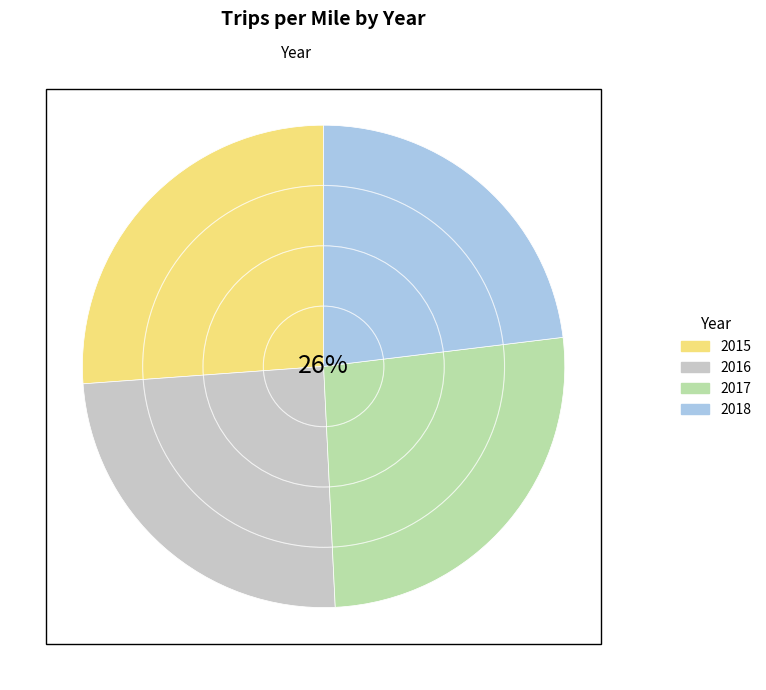

Is there any slice that represents more than half of the pie?

No